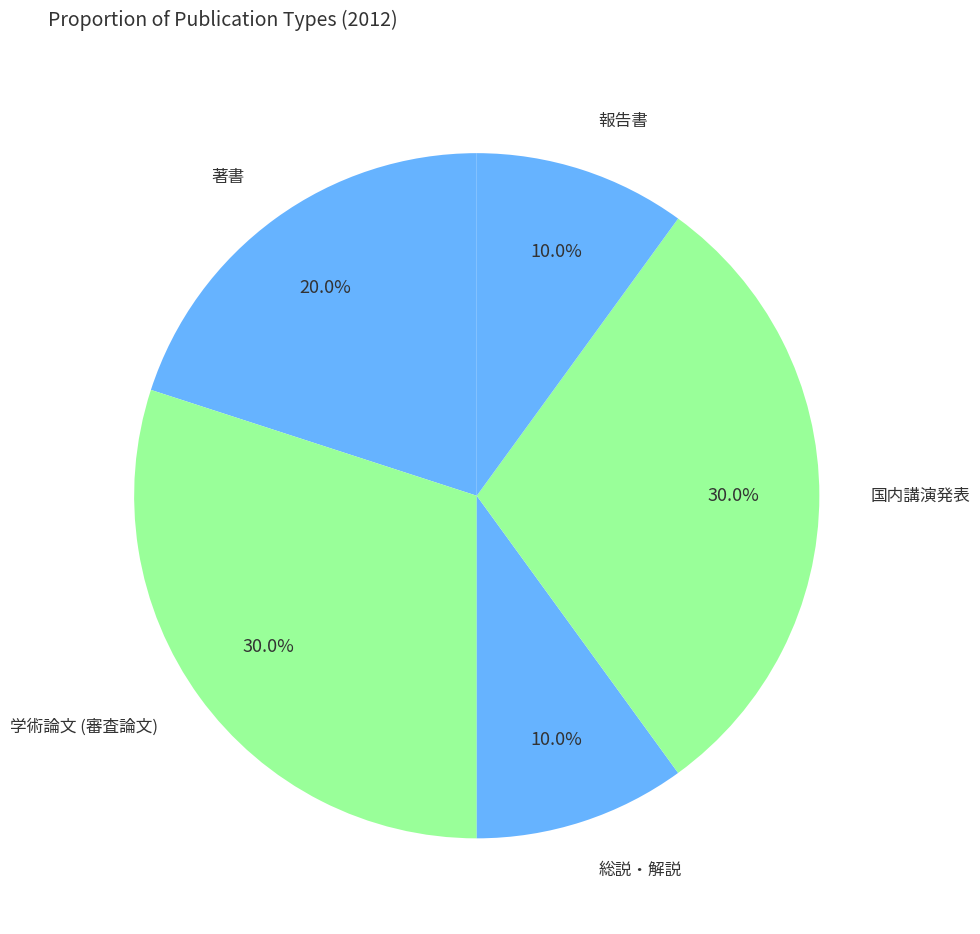

Count the number of slices in the pie.

5